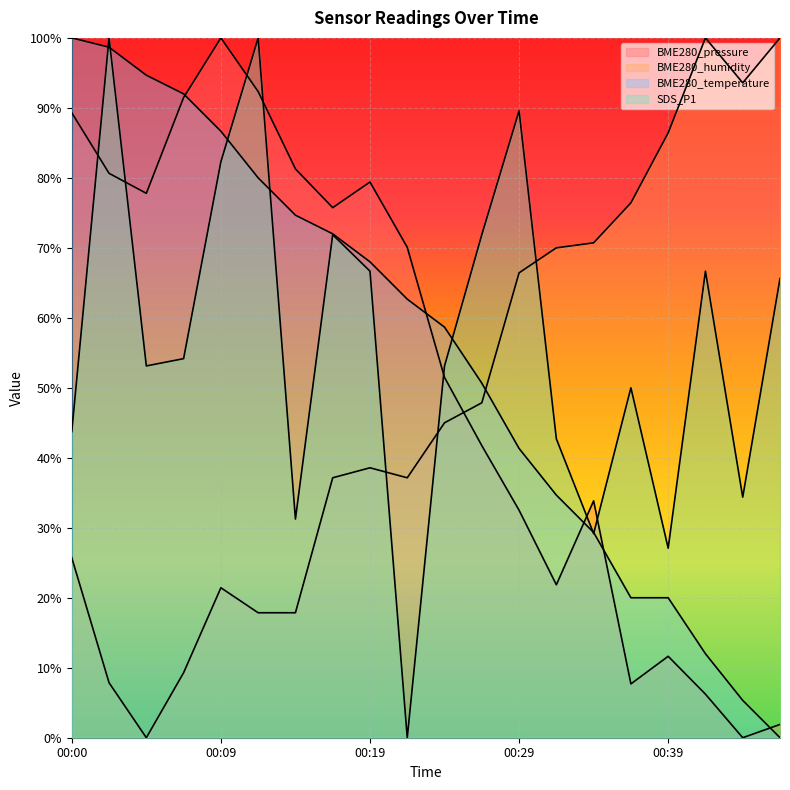

Which has a higher value, 00:07 or 00:41?

00:07